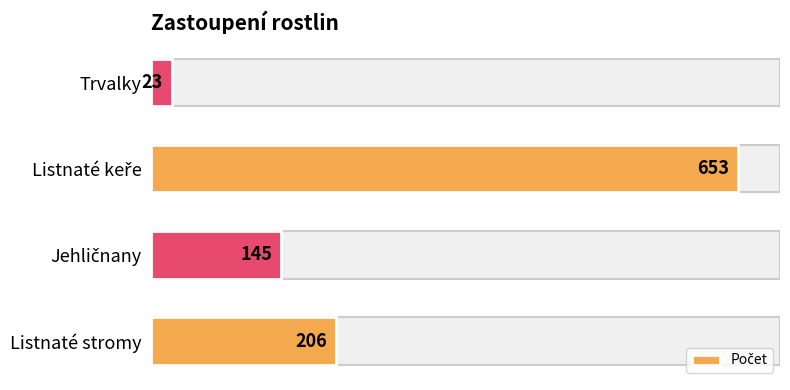

How many distinct data groups are displayed?

1